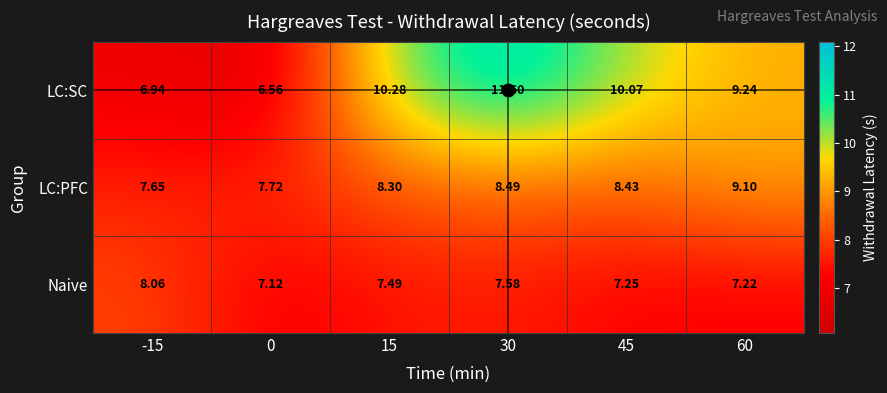

Which series changed the most between -15 and 60?

LC:SC